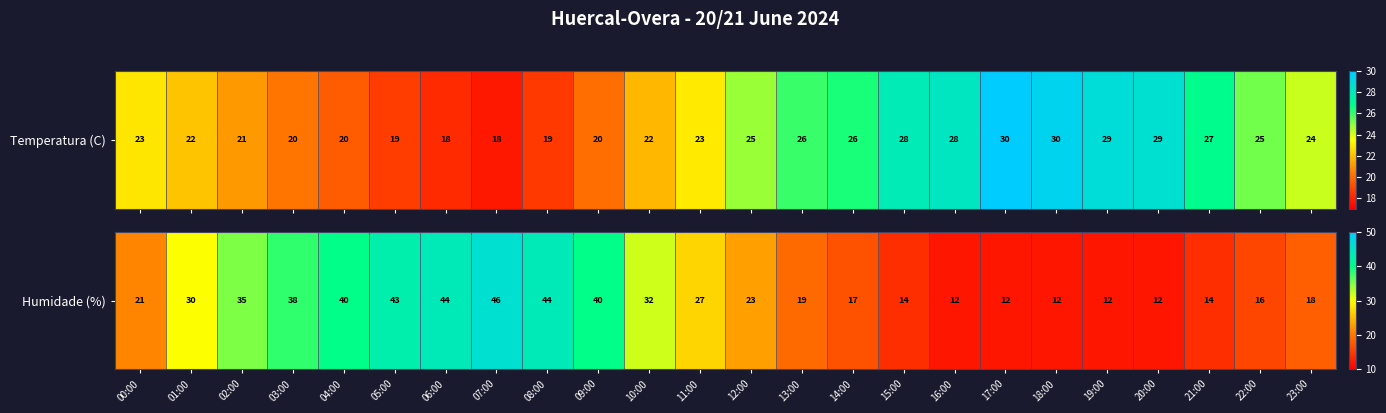

What is the sum of all values?

621